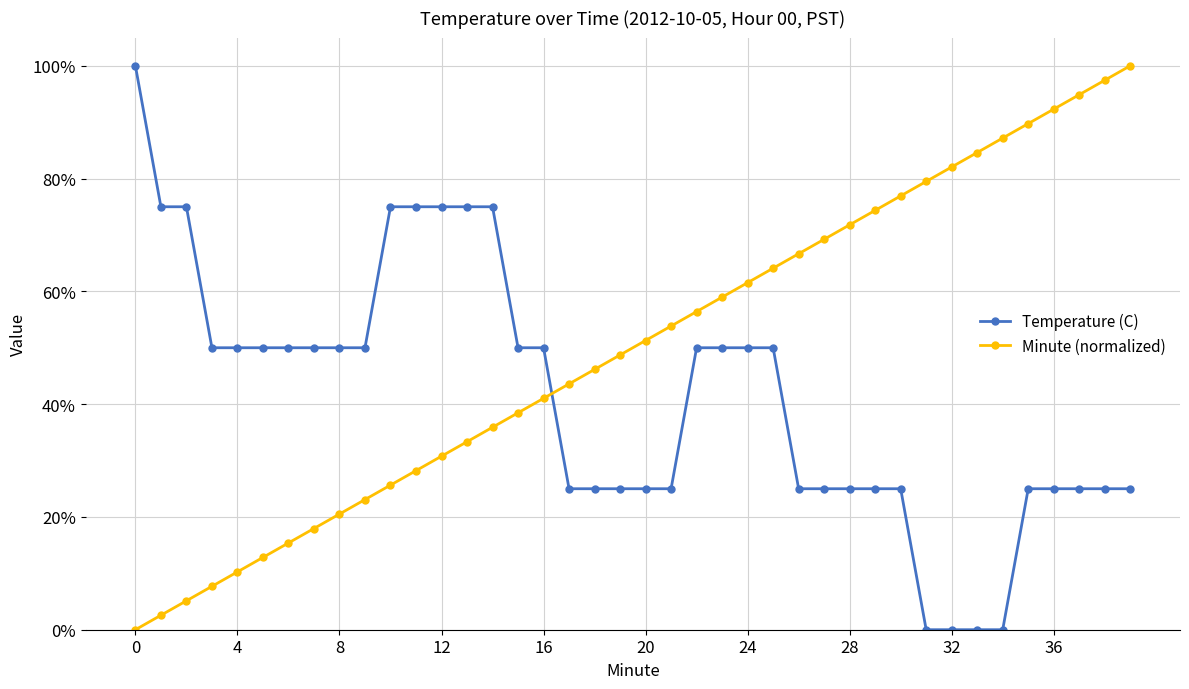

What is the sum of all Minute (normalized) values?

20.0